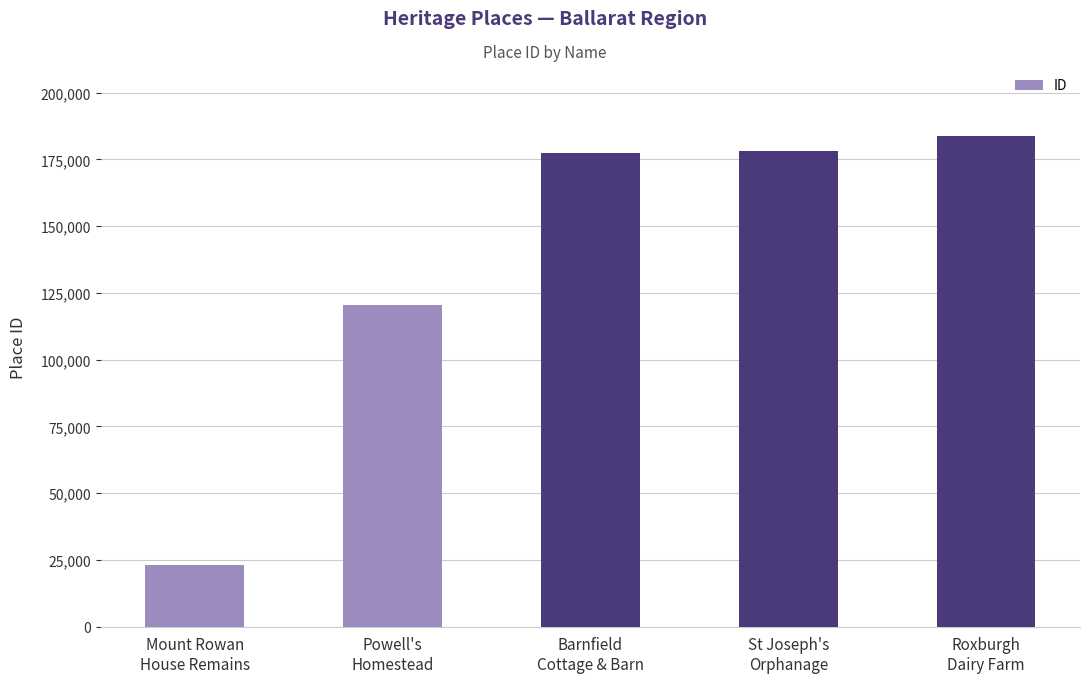

What is the ratio of the value at Powell's
Homestead to the value at St Joseph's
Orphanage?

0.7